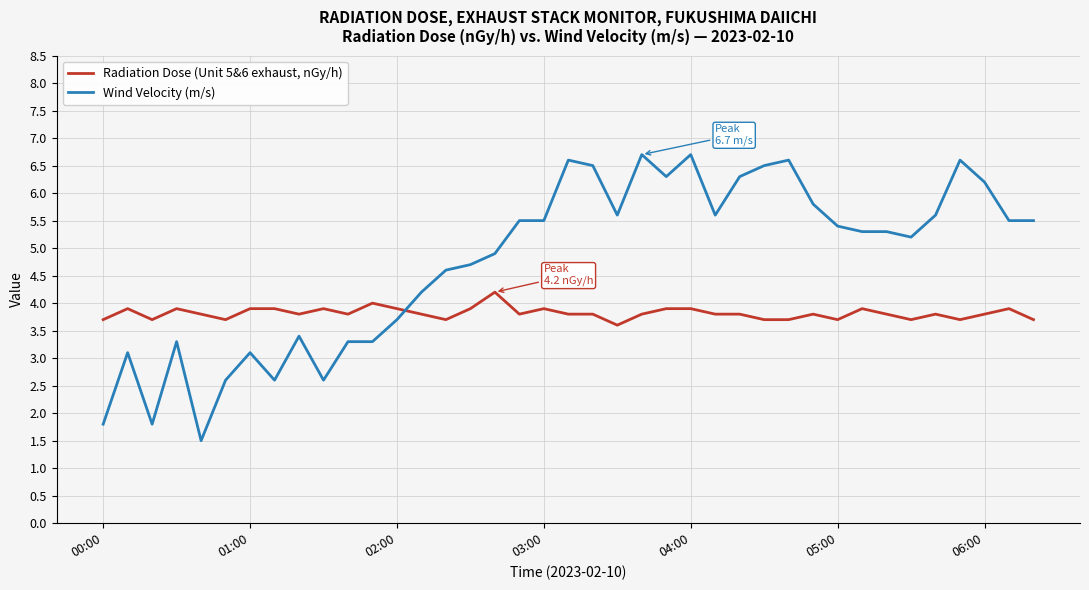

List the series in order of their peak value, highest first.

Wind Velocity (m/s), Radiation Dose (Unit 5&6 exhaust, nGy/h)